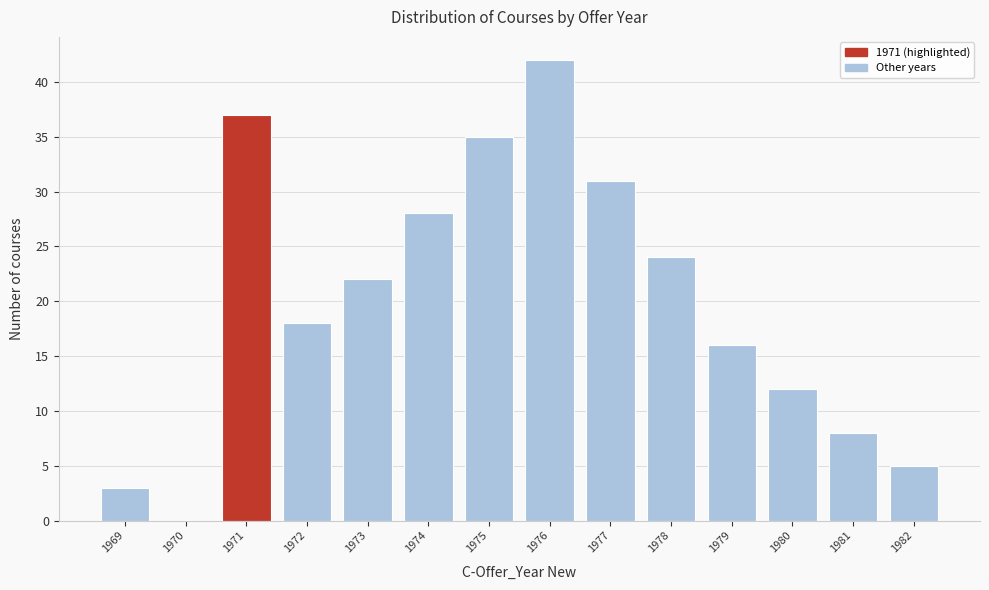

Which range on the x-axis has the tallest bar?

1975.5 to 1976.5